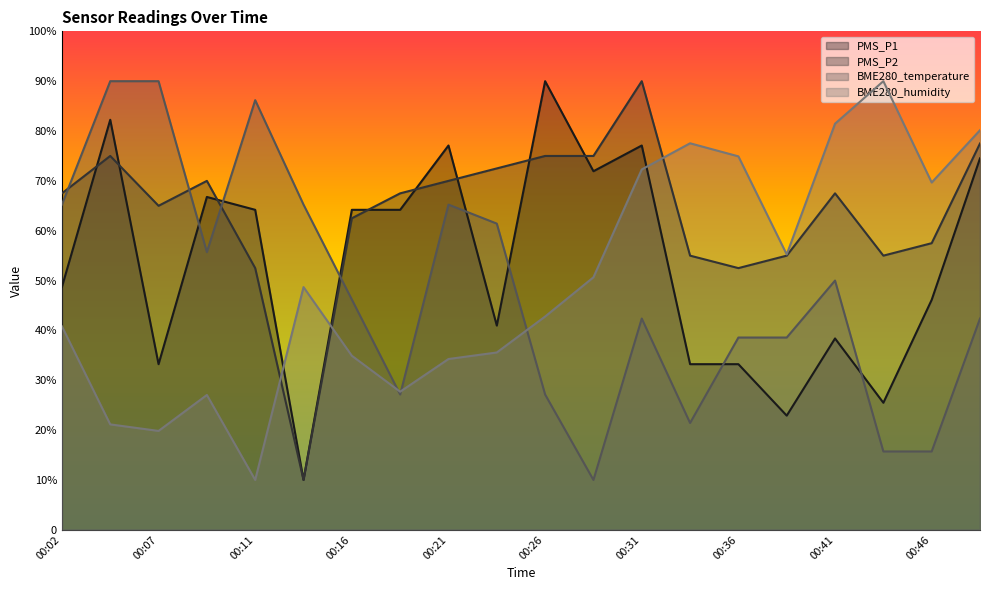

List the labels in order of BME280_temperature value, smallest first.

00:28, 00:43, 00:46, 00:33, 00:19, 00:26, 00:36, 00:38, 00:31, 00:48, 00:16, 00:41, 00:09, 00:24, 00:02, 00:14, 00:21, 00:11, 00:04, 00:07